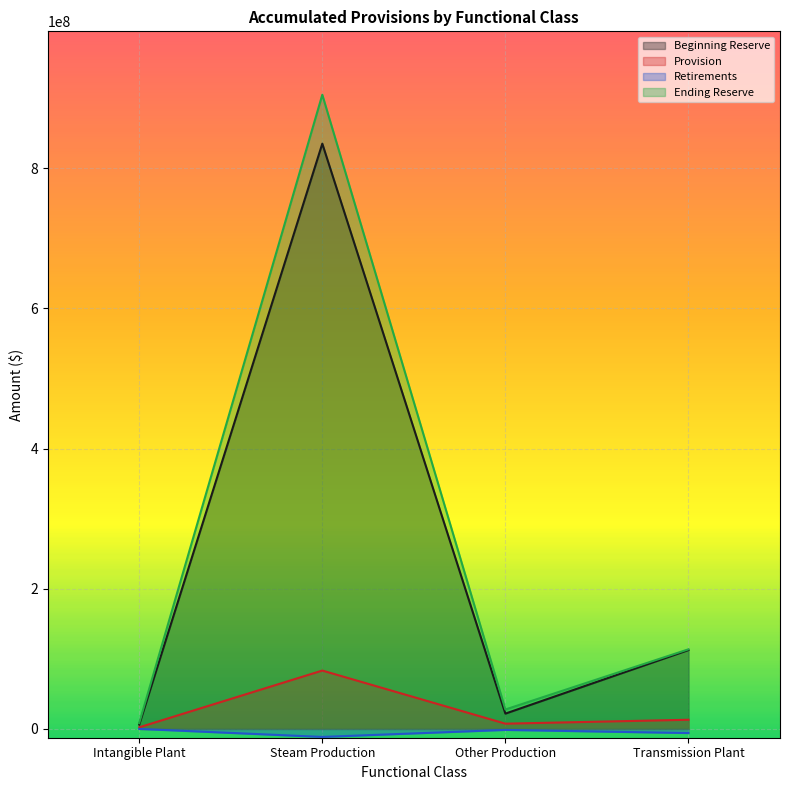

How many interior local valleys does the Provision series have?

1